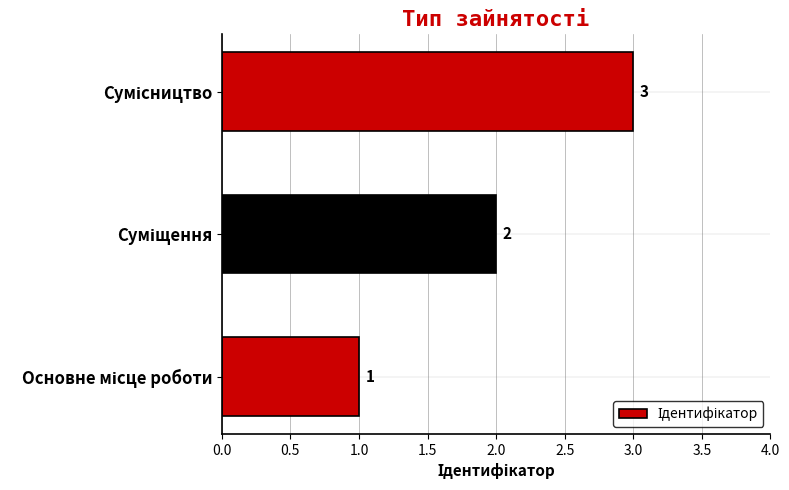

How many series are shown in this chart?

1